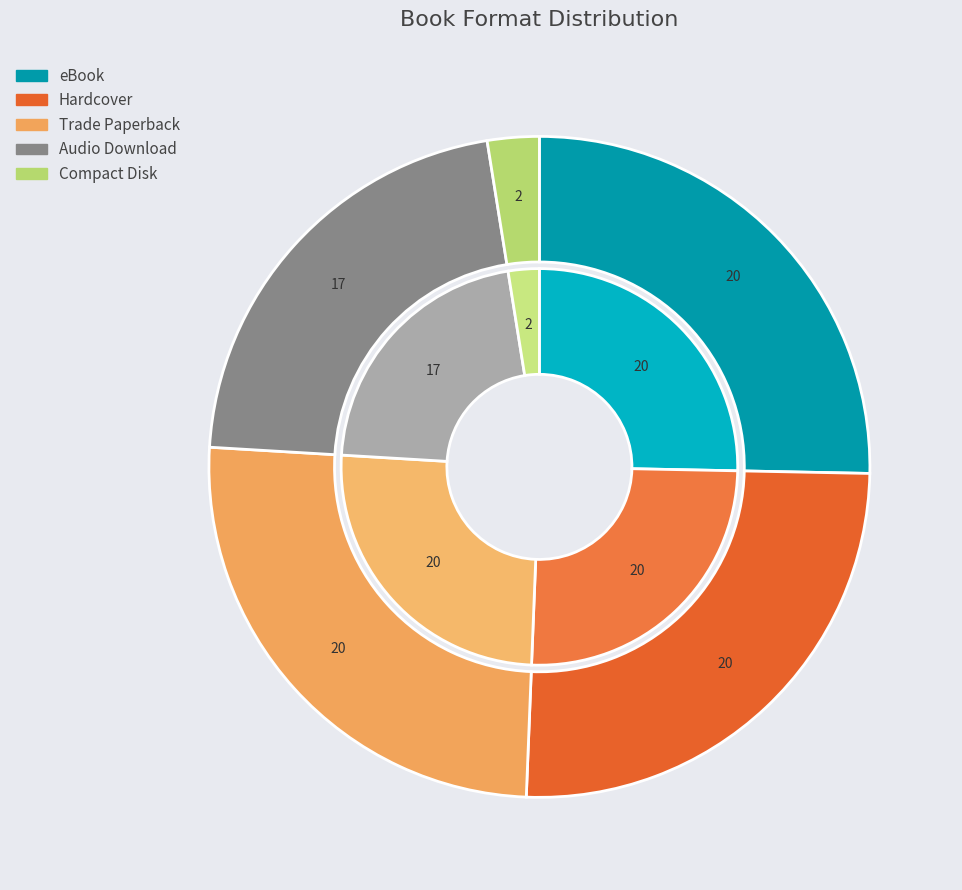

To the nearest percent, what percentage of the pie is Compact Disk?

3%